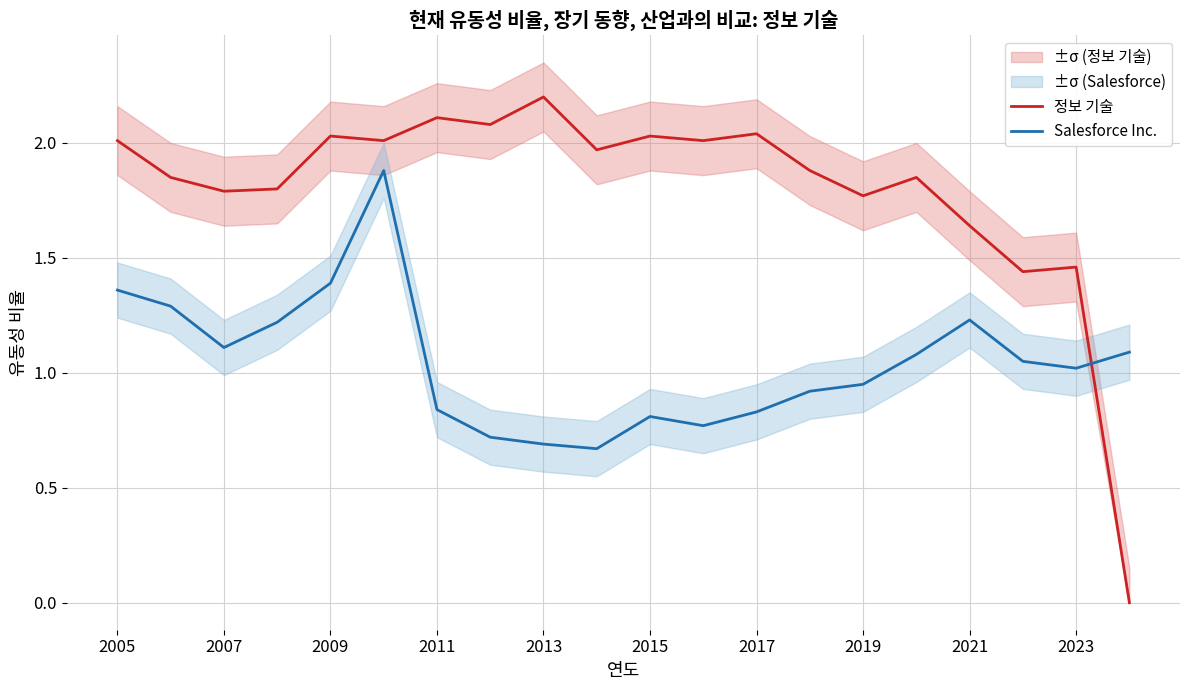

At which category does Salesforce Inc. reach its first local valley?

2007